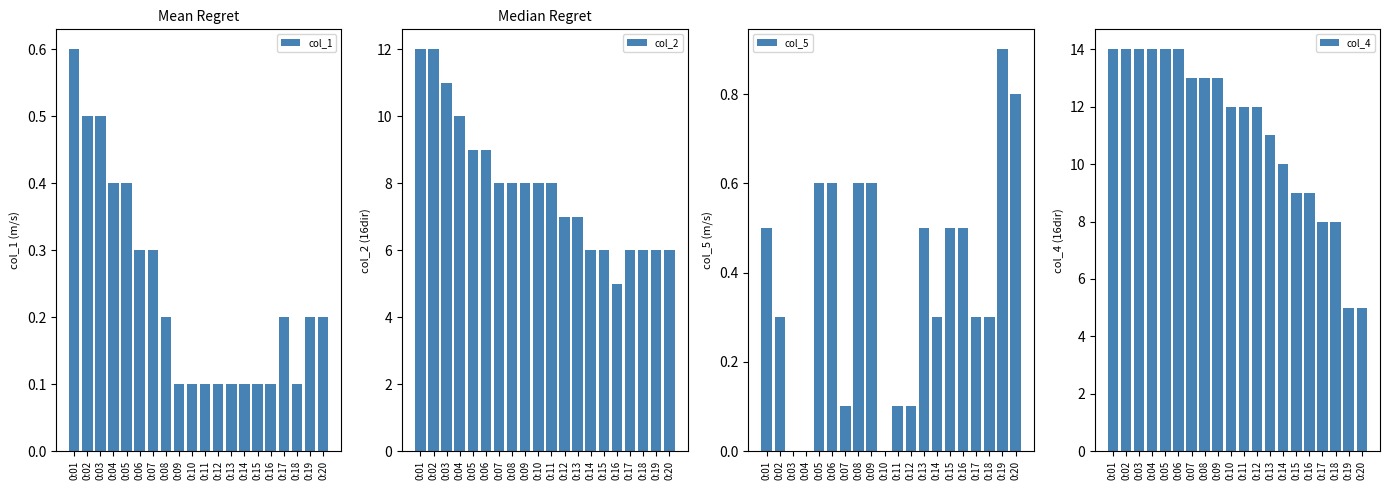

What is the spread (max minus min) of values at 0:04?

14.0